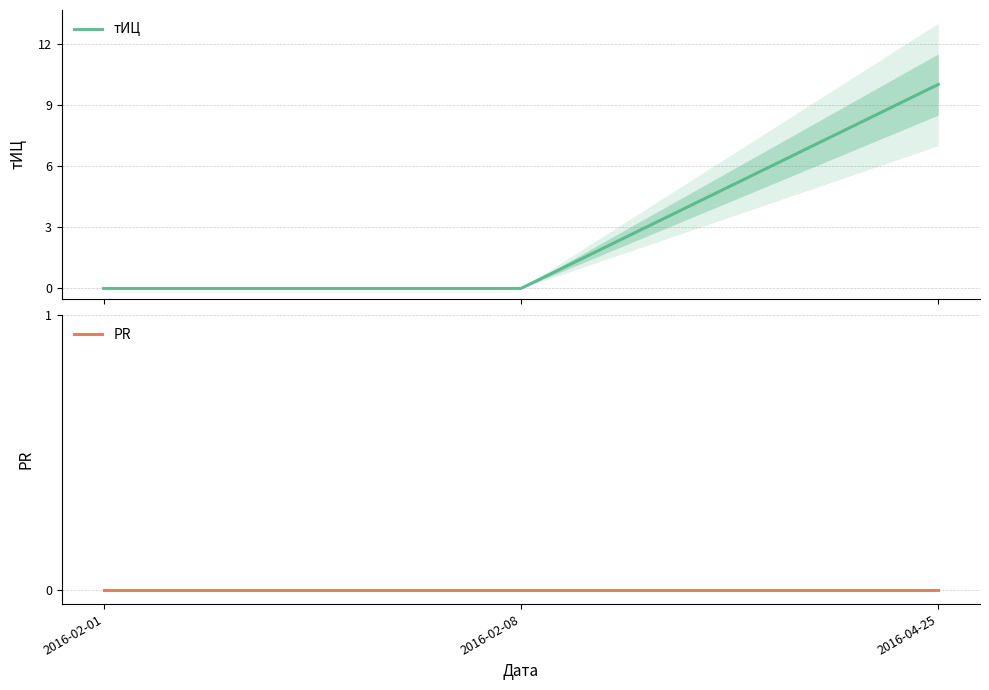

At how many categories does at least one series exceed 9?

1